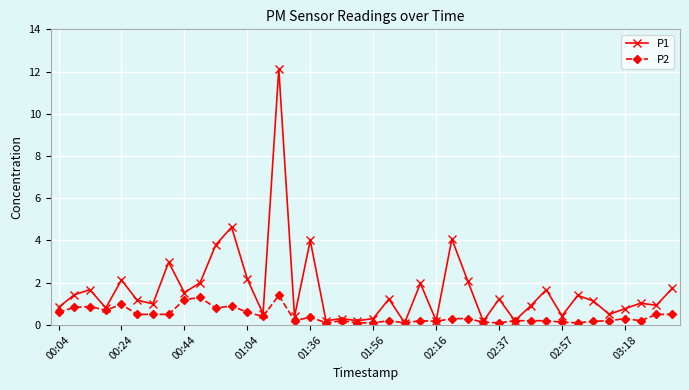

What are all the series names shown in the legend?

P1, P2